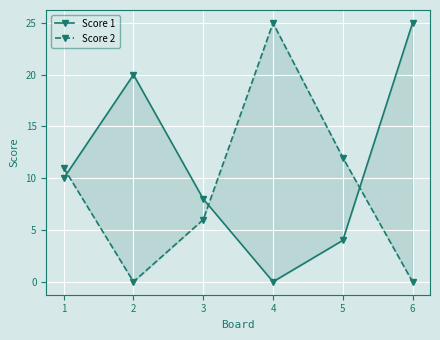

What is the sum of the Score 1 values at 3 and 1?

18